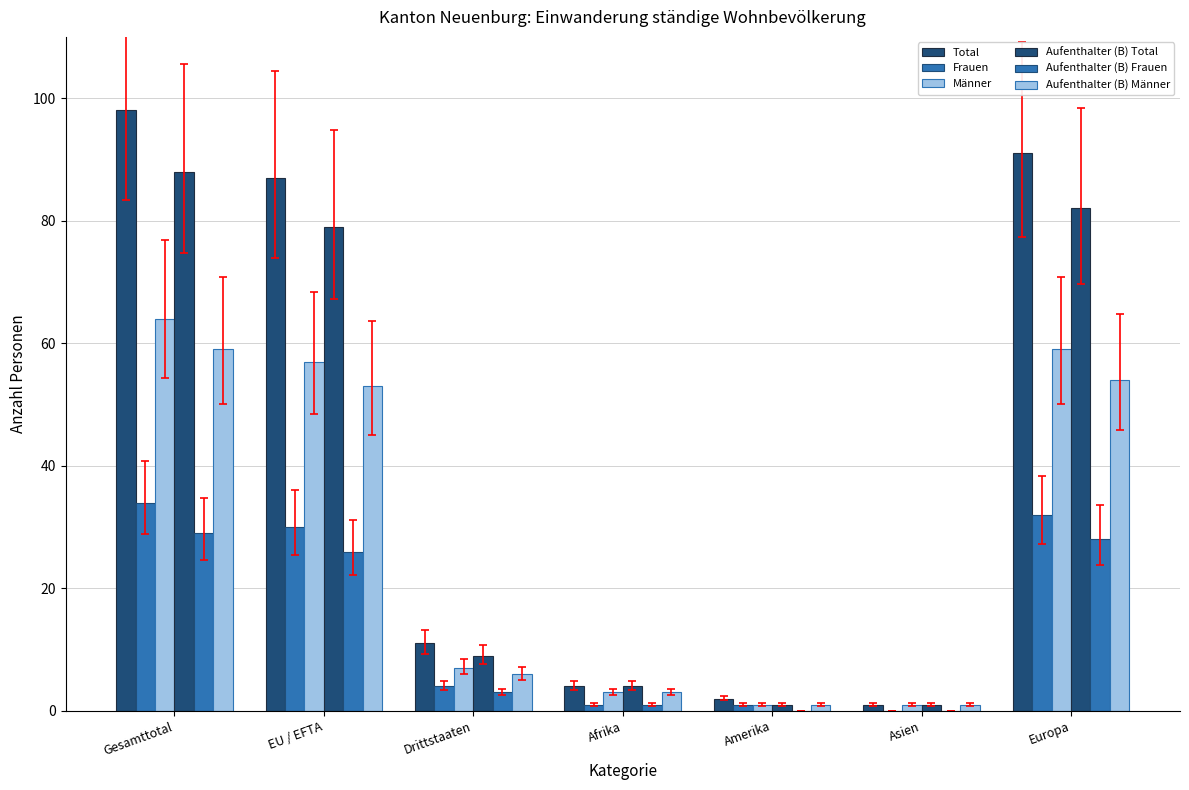

The value of Aufenthalter (B) Total at Drittstaaten is 9. True or false?

True